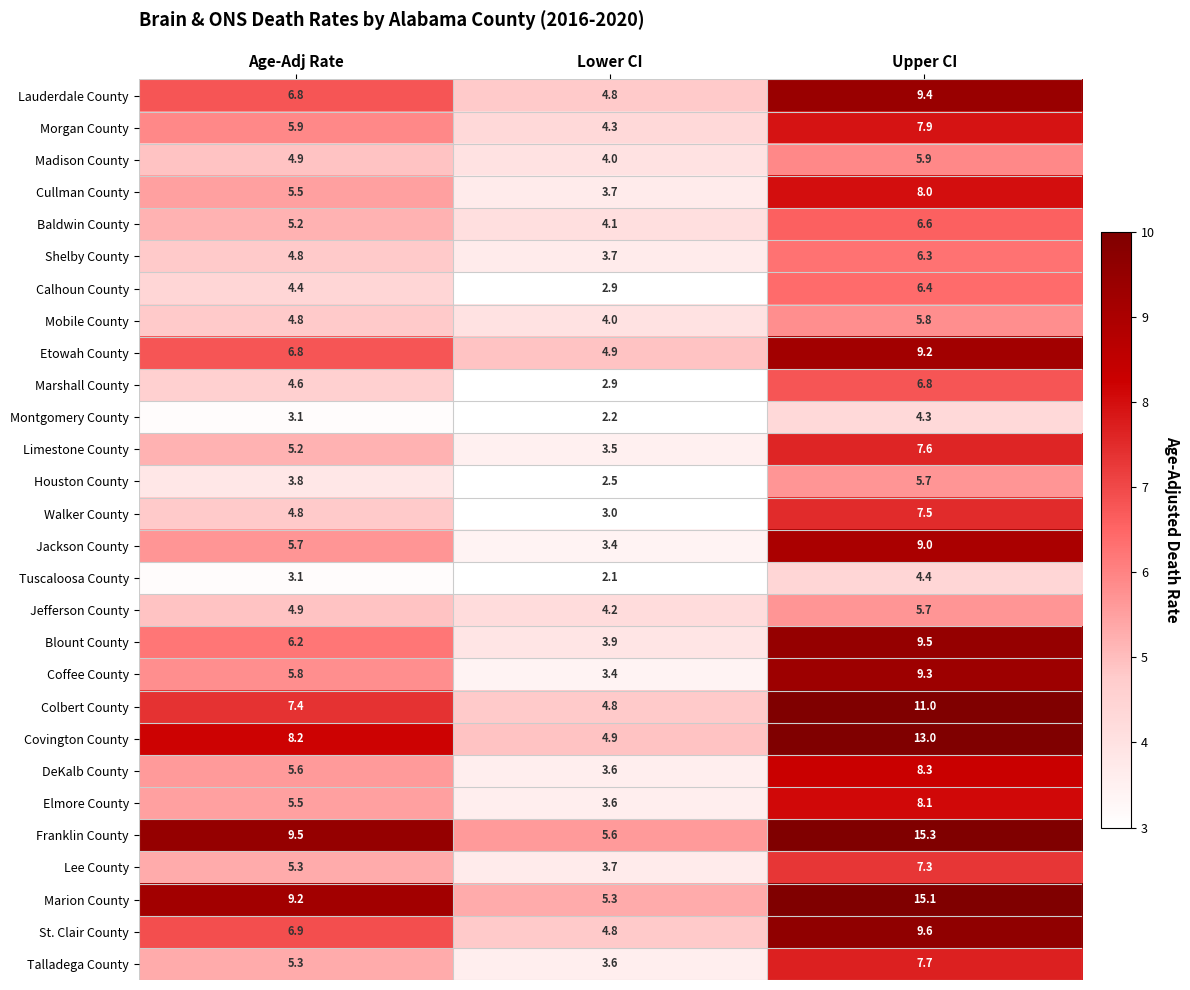

True or false: Walker County has a value of 4.8 at Age-Adj Rate.

True